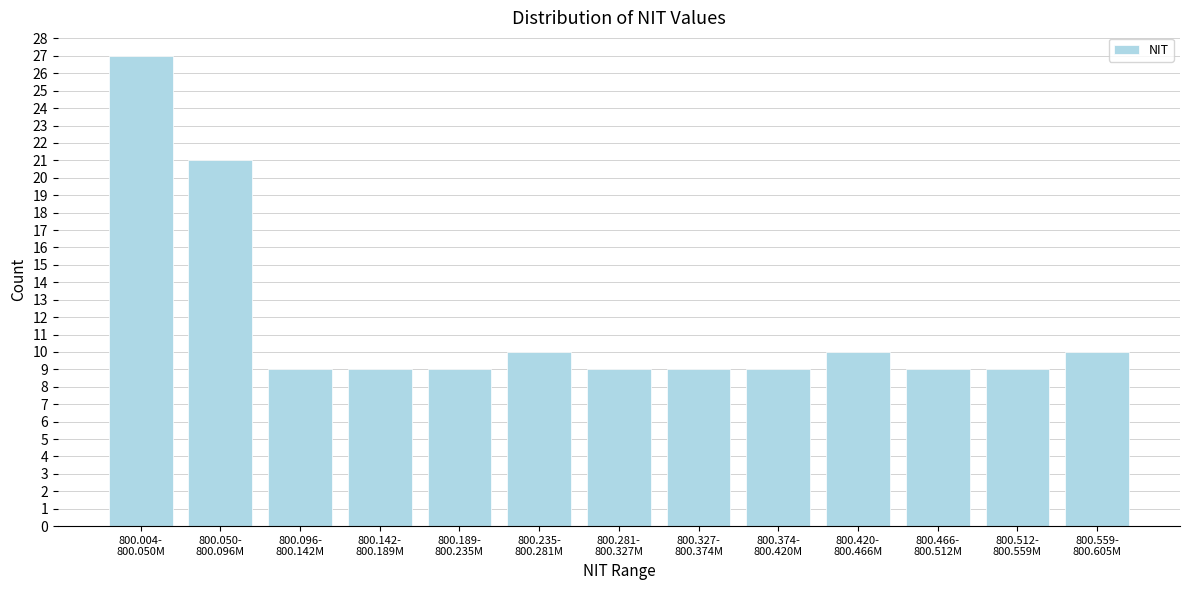

Reading left to right, what are all the values shown in this chart?

27	21	9	9	9	10	9	9	9	10	9	9	10